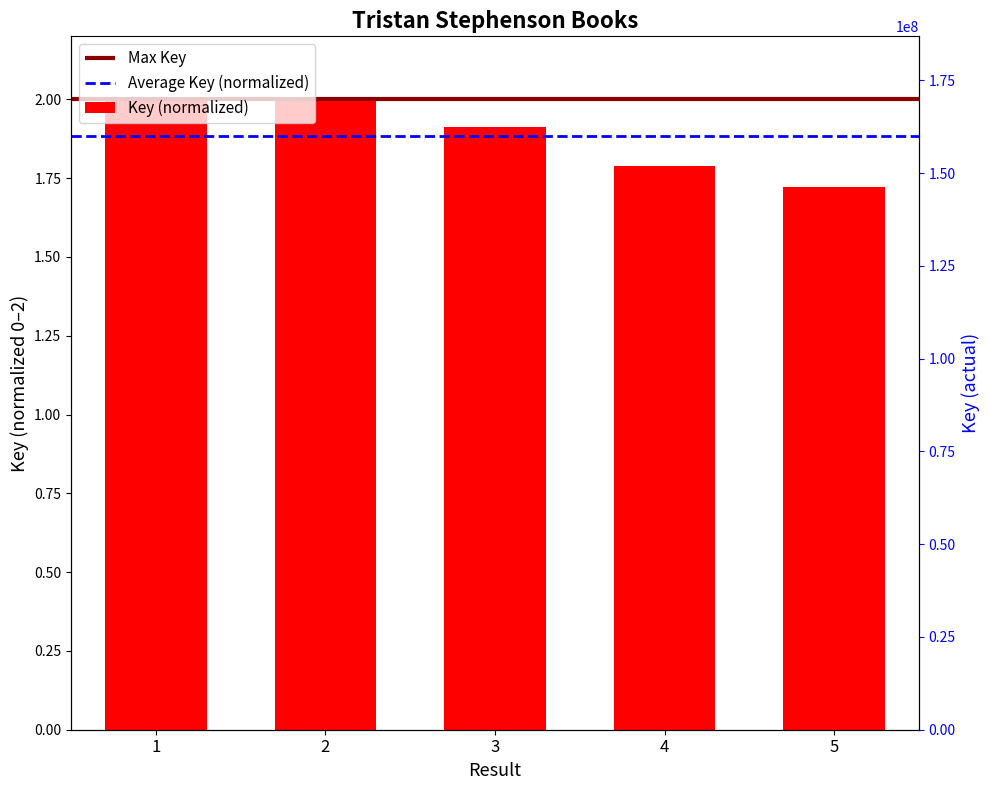

Does the chart contain any negative values?

No